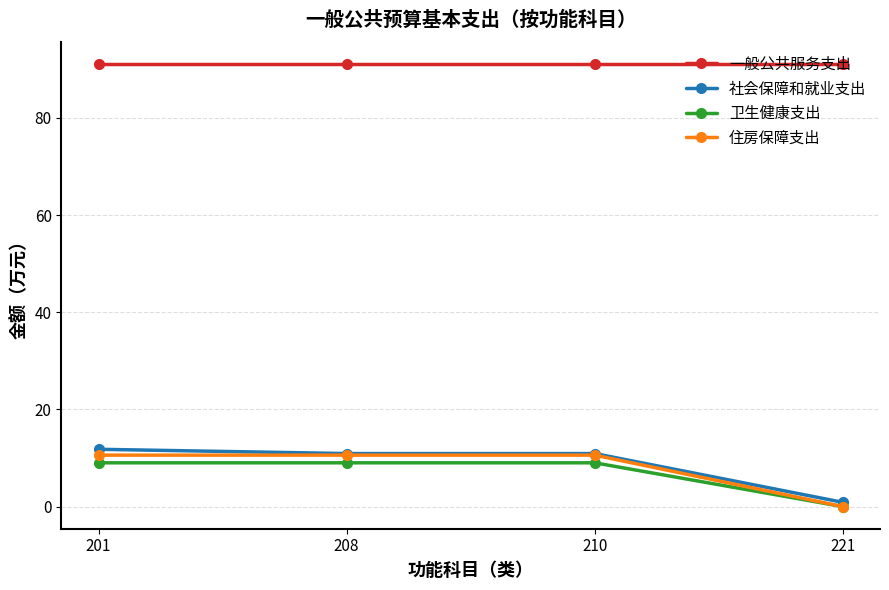

At which label does 卫生健康支出 first exceed 9?

201